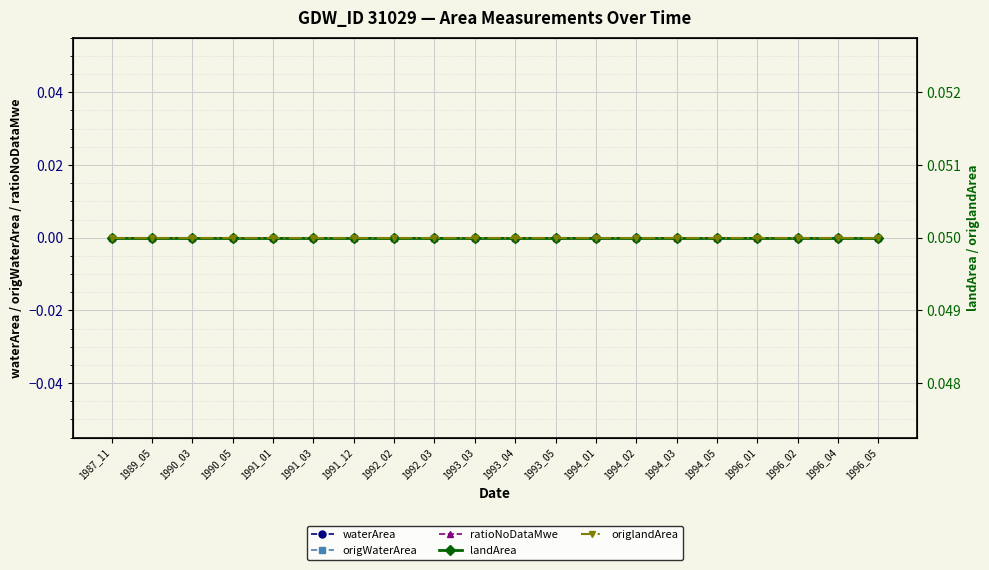

At how many categories does at least one series exceed 0?

20